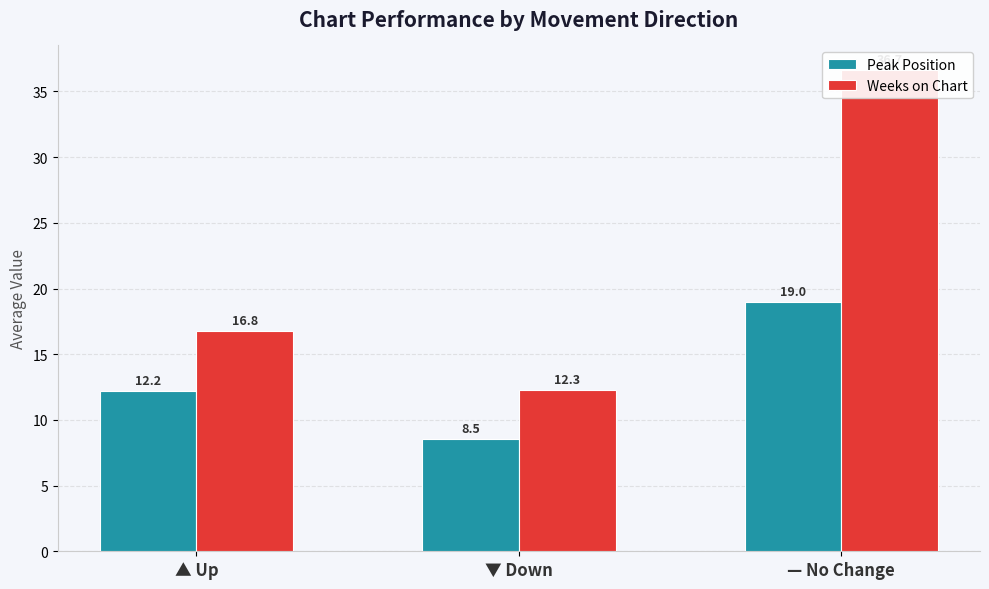

How many categories are shown in the chart?

3